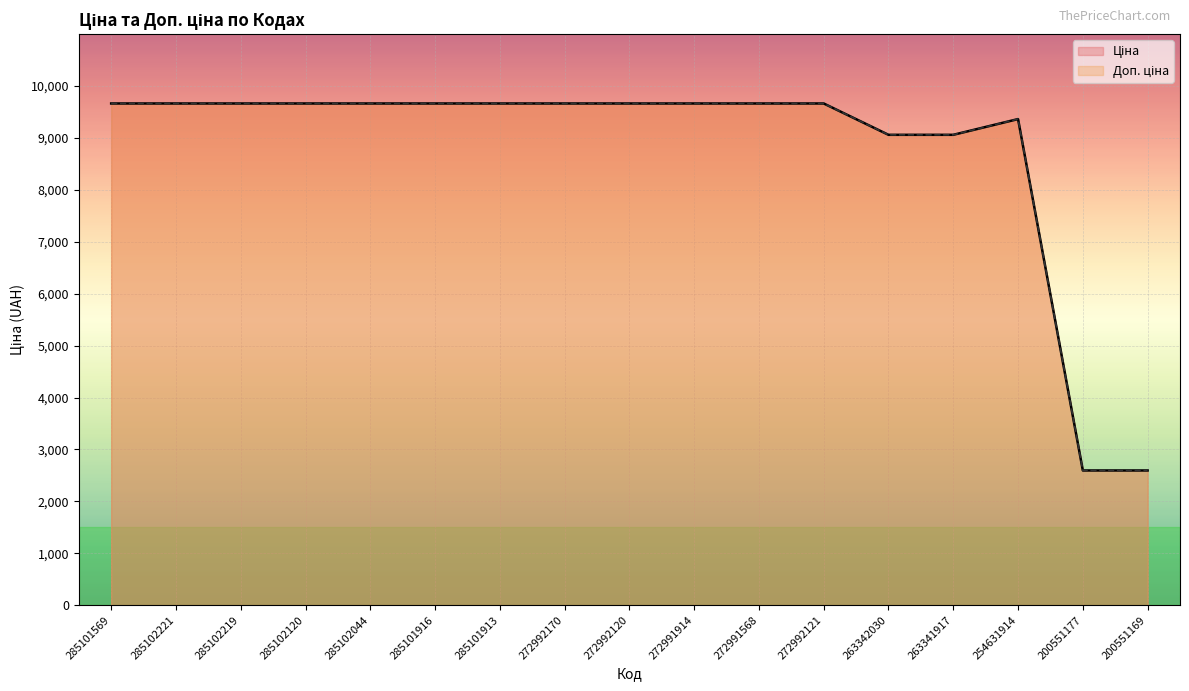

What position from the left is 254631914?

15